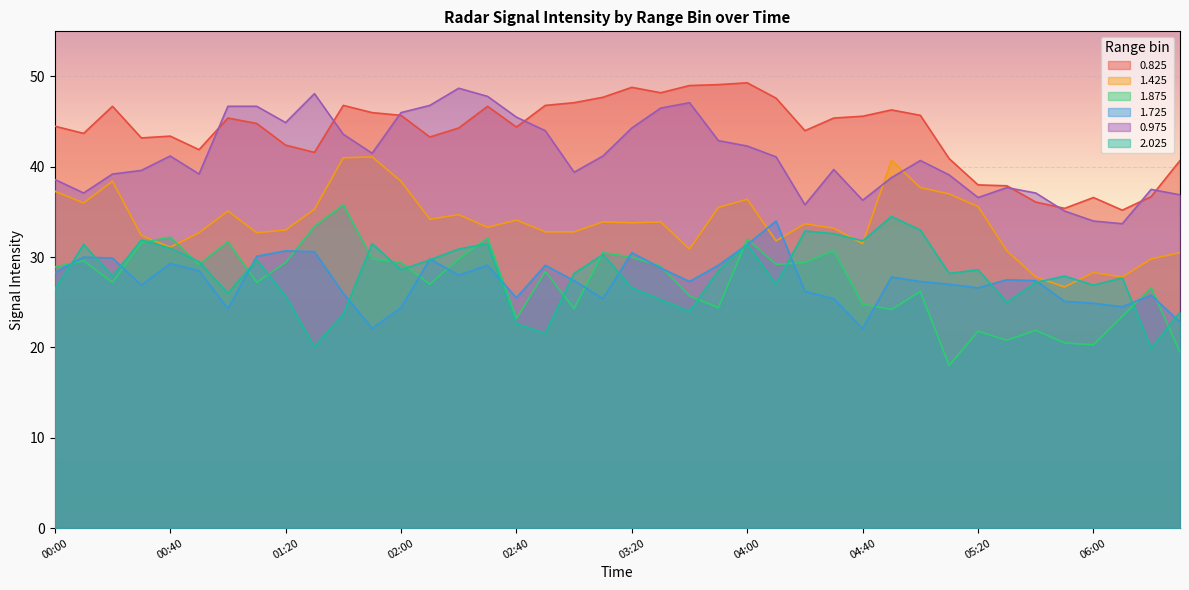

How many lines are shown in the chart?

6